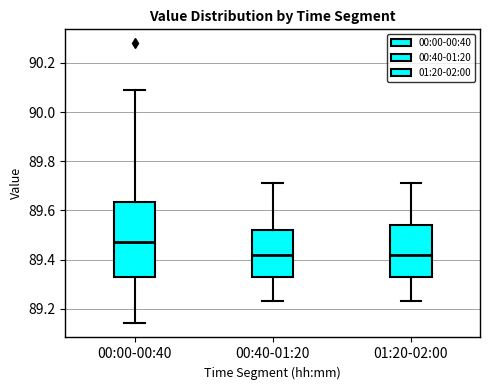

Where is the lower edge of the box for 01:20-02:00 on the y-axis? The values are not printed on the chart, so give them approximately, as read against the axis.

89.34